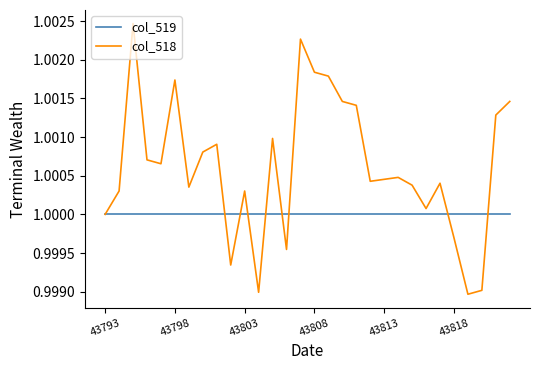

Which series has the largest range (max minus min)?

col_518